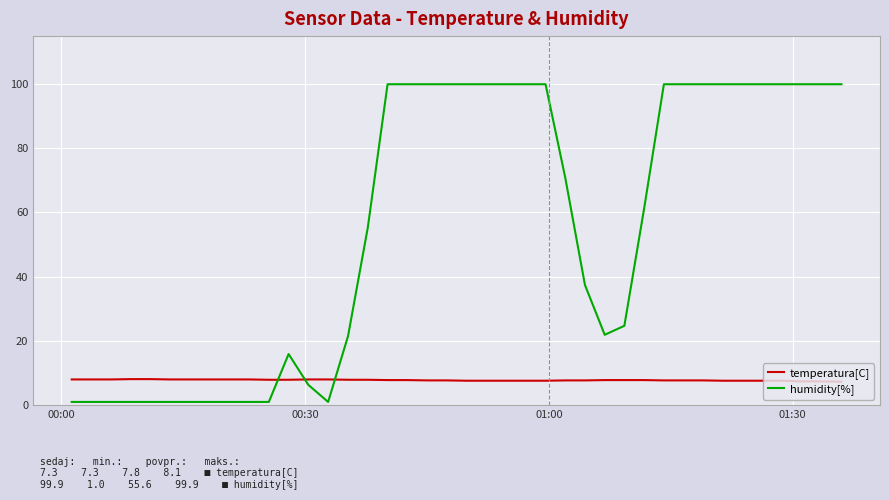

Which series has the largest total across all categories?

humidity[%]